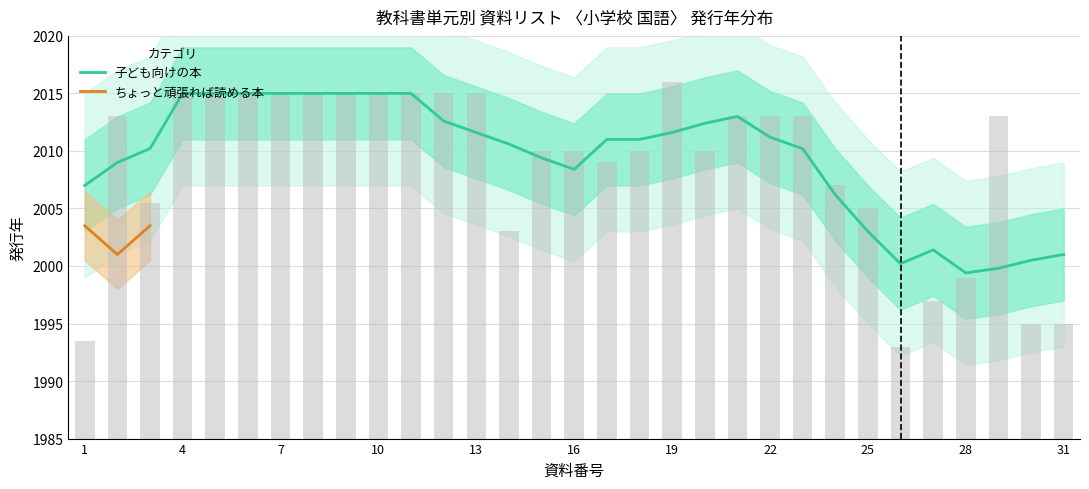

True or false: 子ども向けの本 has a value of 624.4 at 13.

False